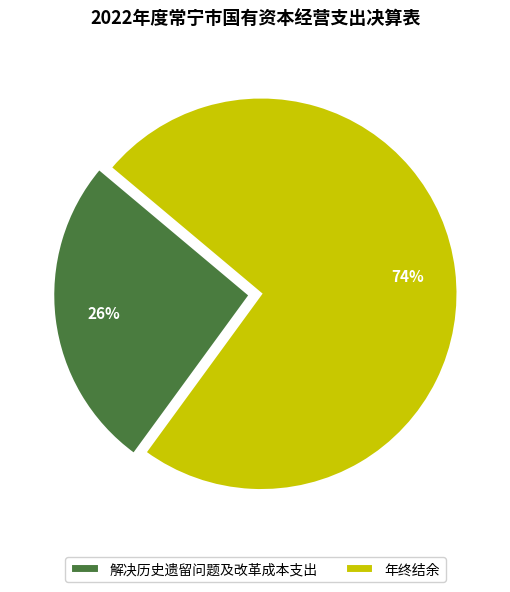

To the nearest percent, what portion does 年终结余 represent?

74%